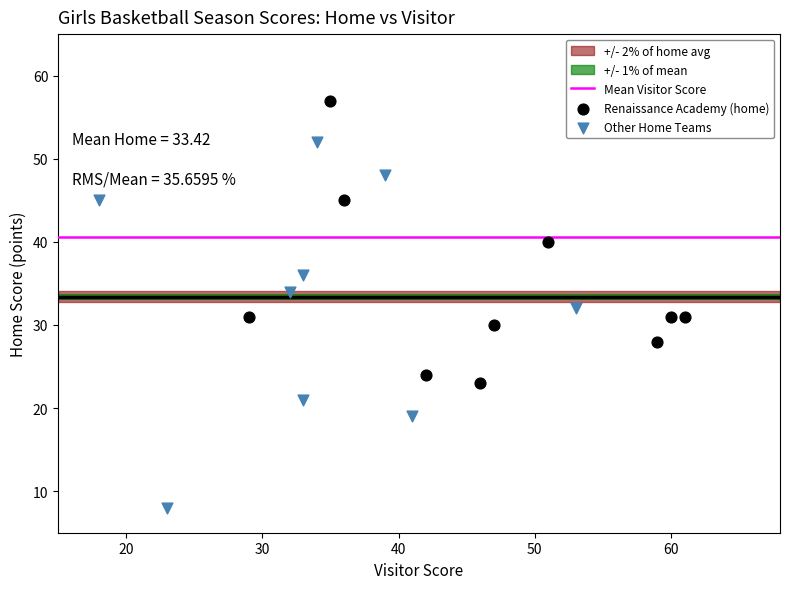

Which series contains the lowest Y value?

Other Home Teams